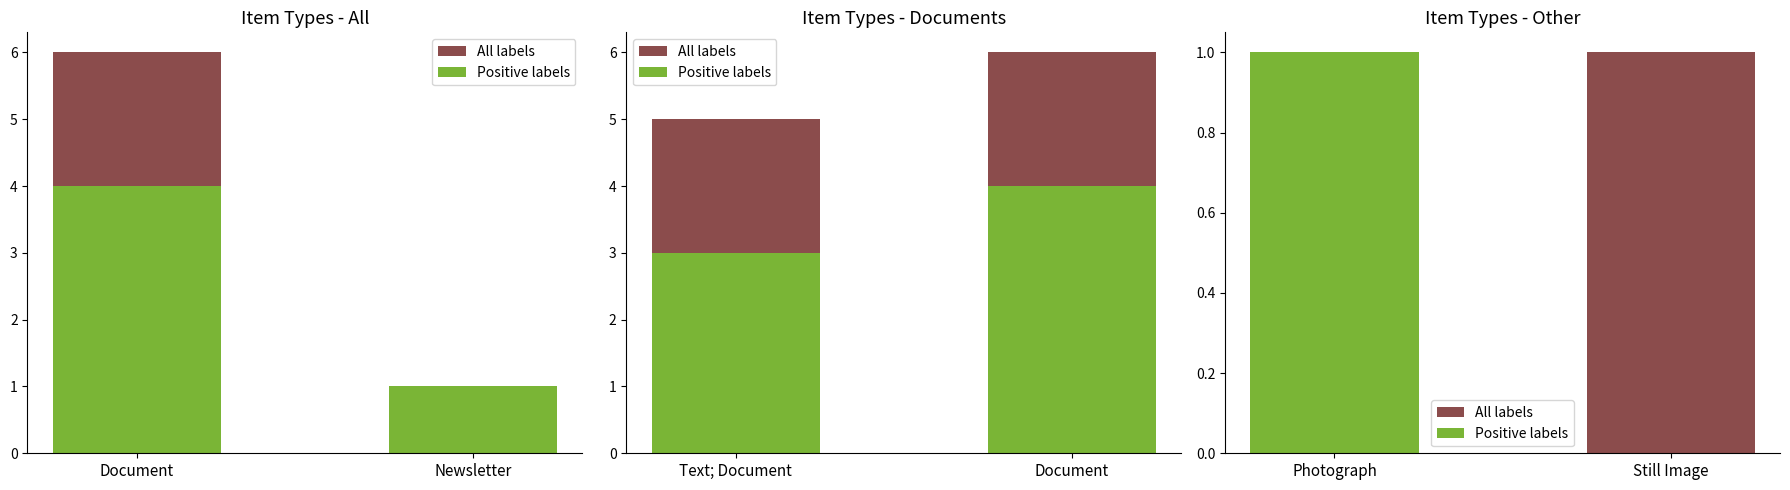

Which series has the widest spread of values?

Positive labels